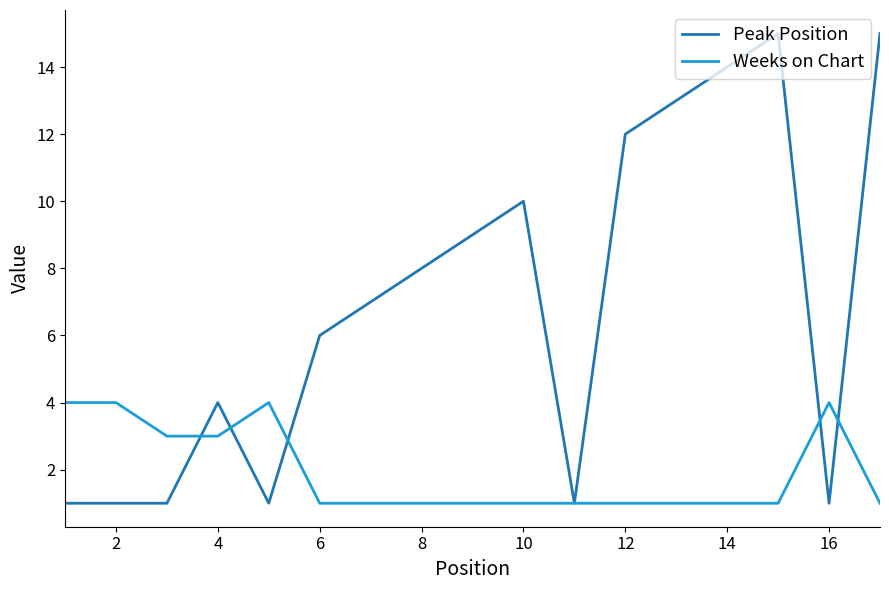

Which series has the largest range (max minus min)?

Peak Position